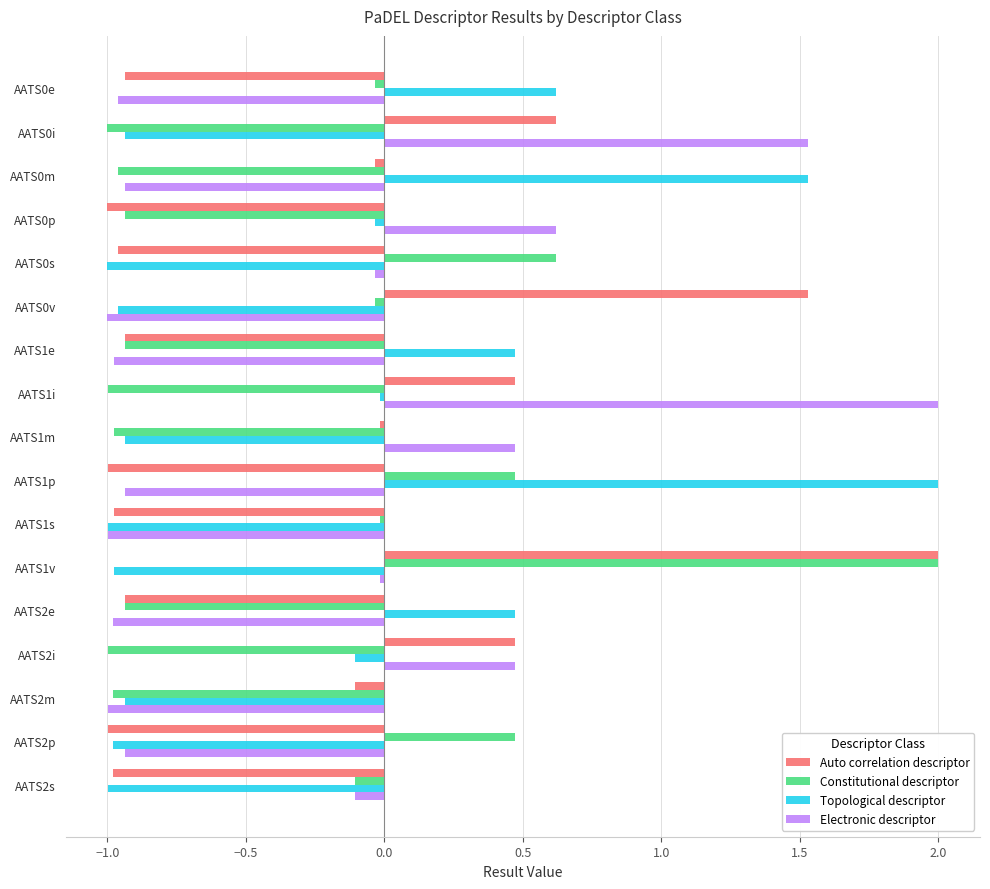

At which label does Constitutional descriptor reach its peak?

AATS1v